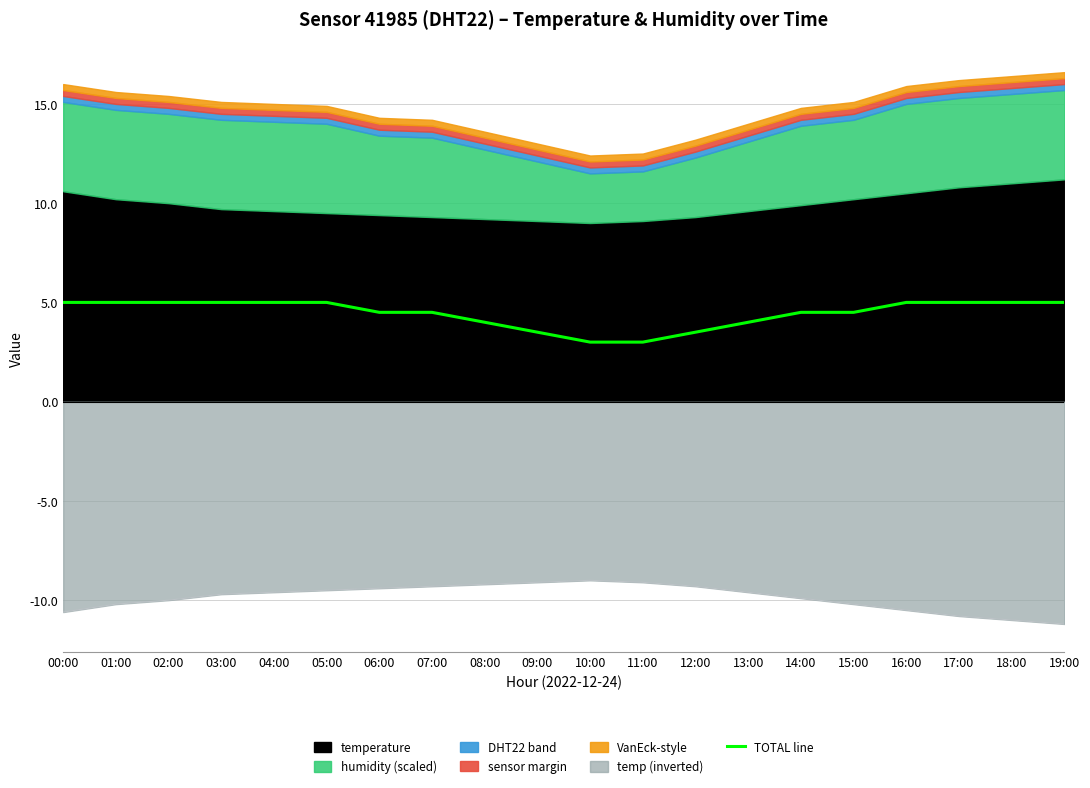

What is the difference between the maximum and minimum values?

2.0